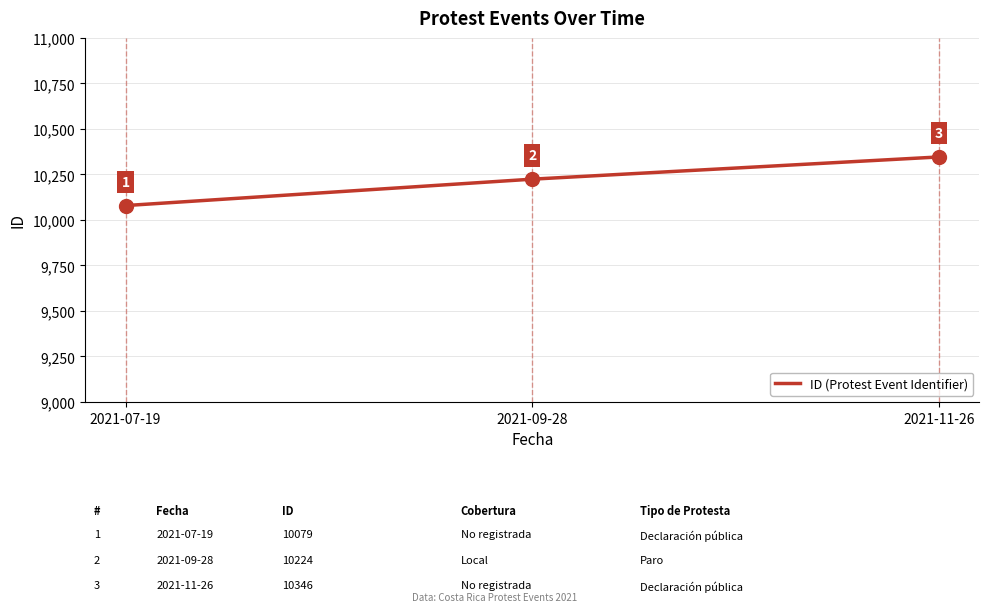

How many values are below 10224?

1